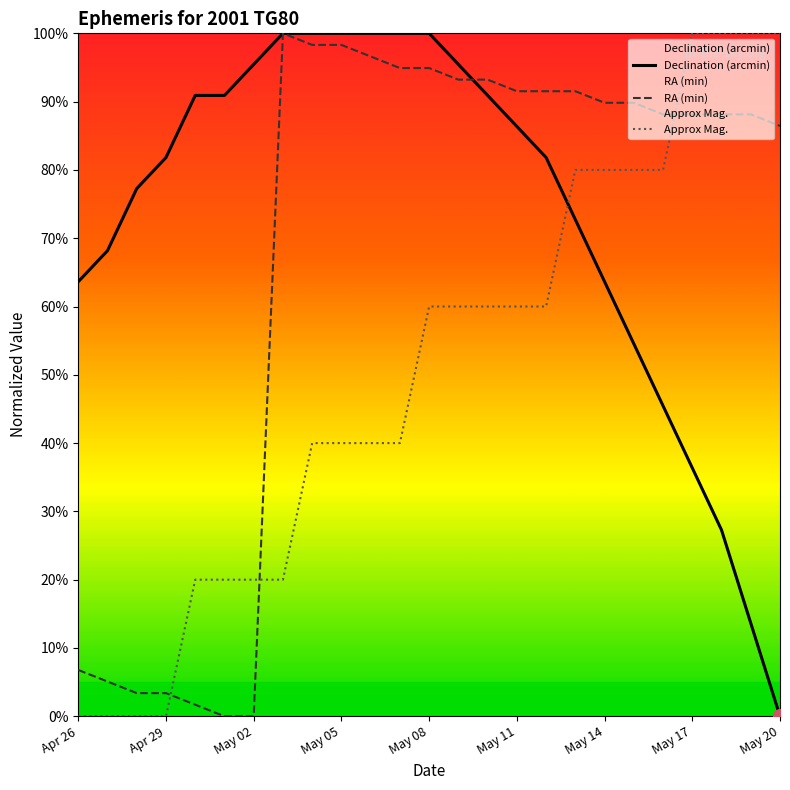

How many times do Approx Mag. and Declination (arcmin) cross each other?

1